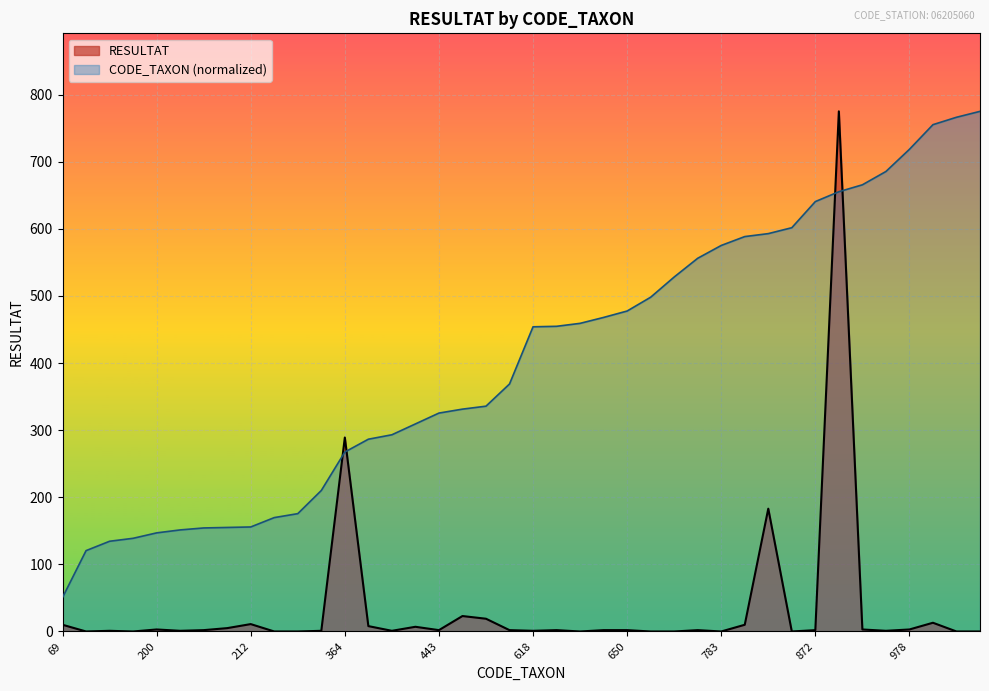

What is the value of the CODE_TAXON point at the 11th from the left?

175.6